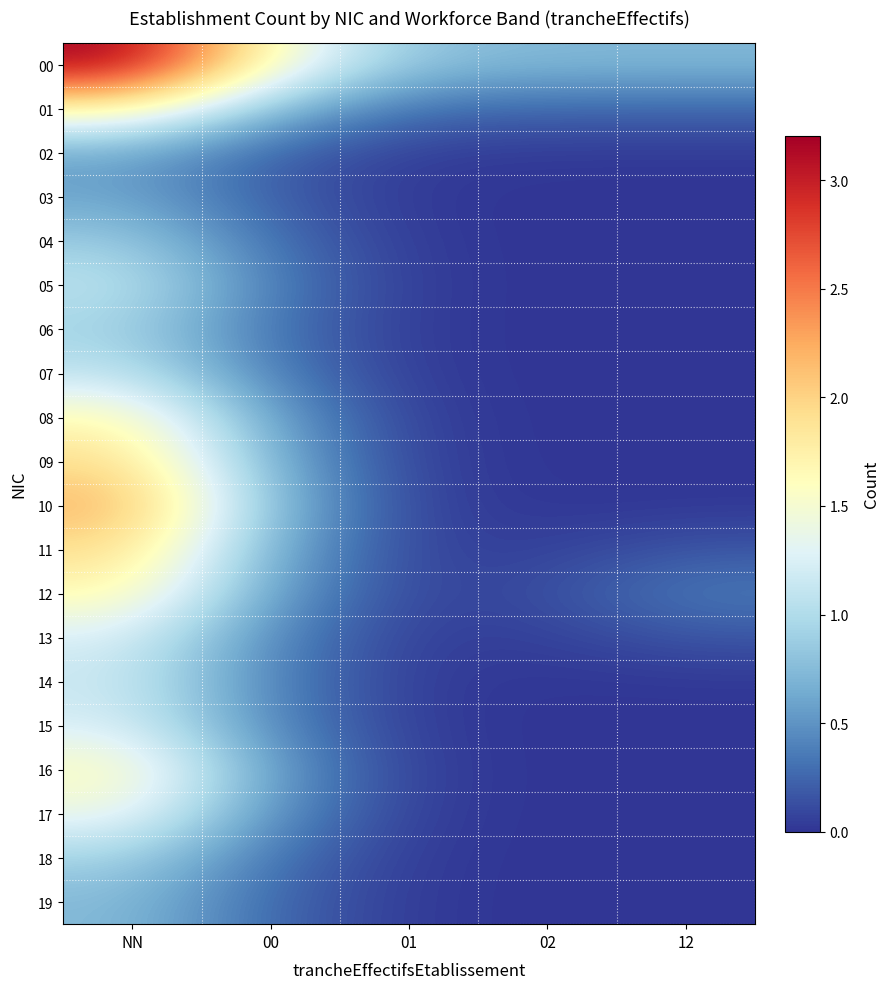

What is the total value across all series at 12?

1.7